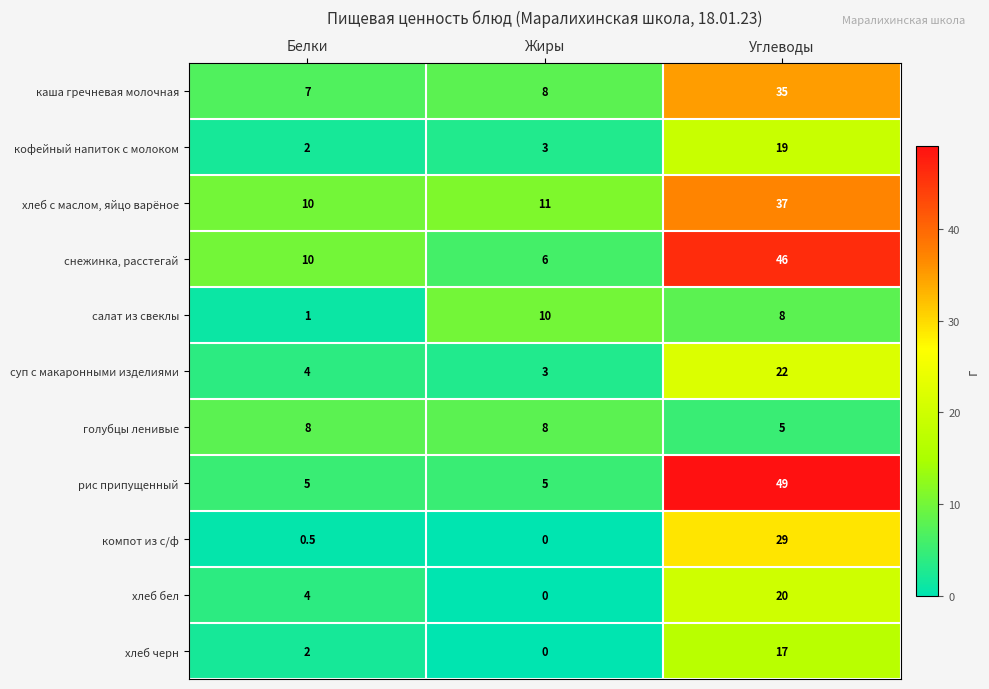

Which category has the highest value in the суп с макаронными изделиями series?

Углеводы